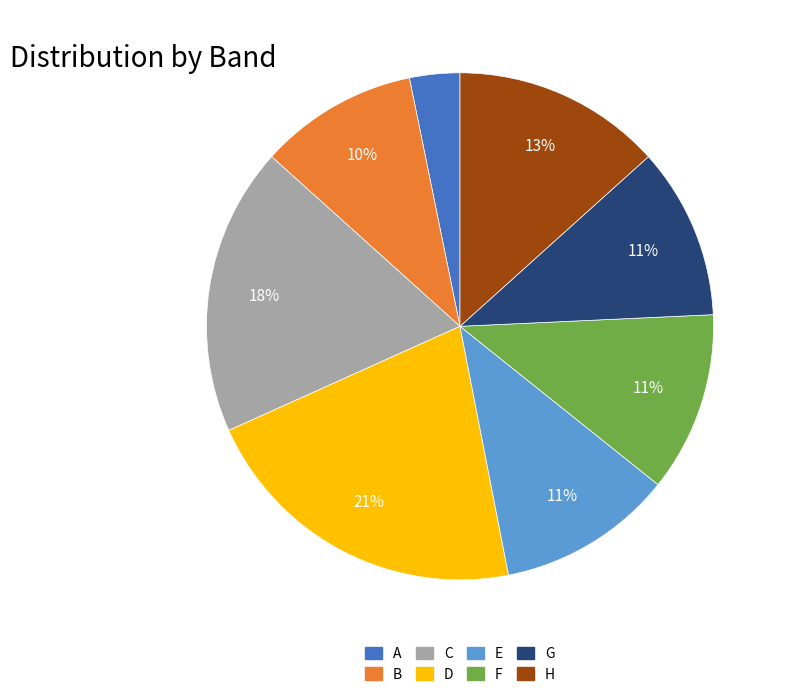

True or false: G accounts for 2% of the total.

False